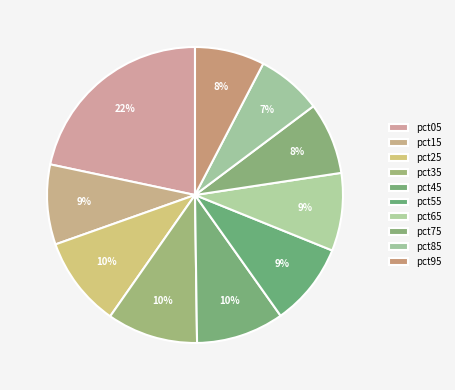

True or false: pct15 accounts for 22% of the total.

False